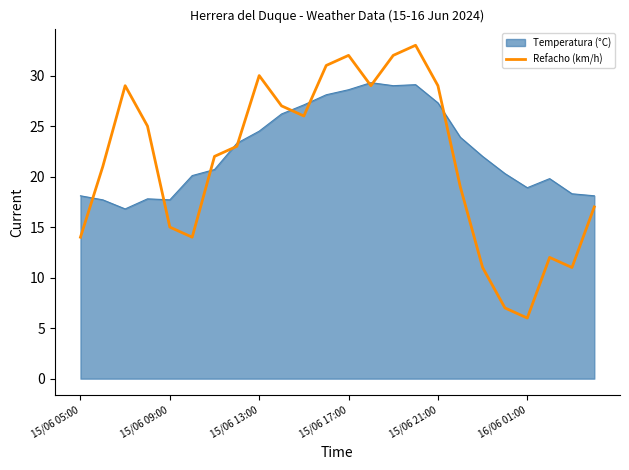

What is the minimum value shown in the chart?

6.0